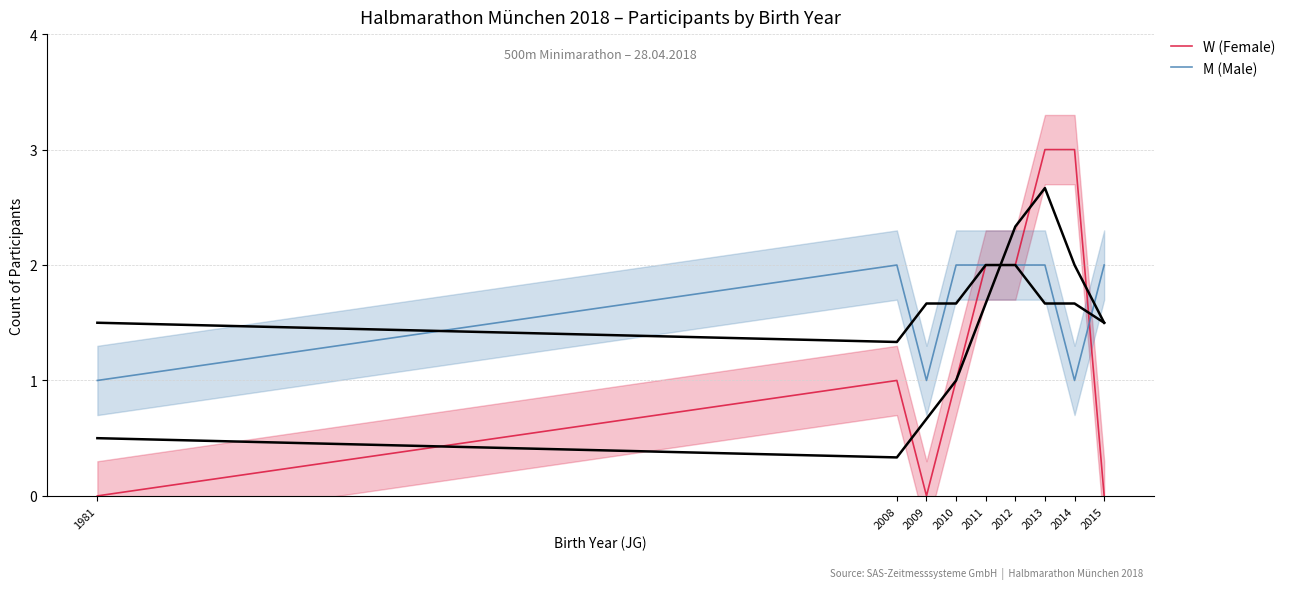

What is the sum of the M (Male) values at 2013 and 1981?

3